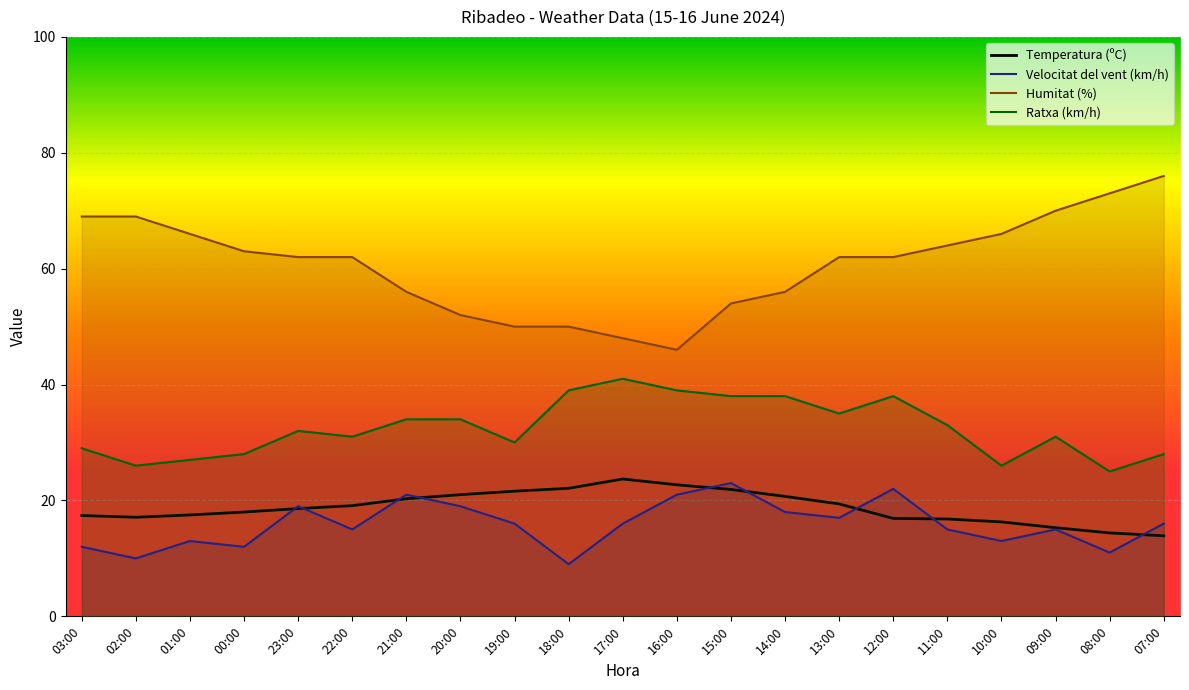

What is the label of the 18th point from the right?

00:00